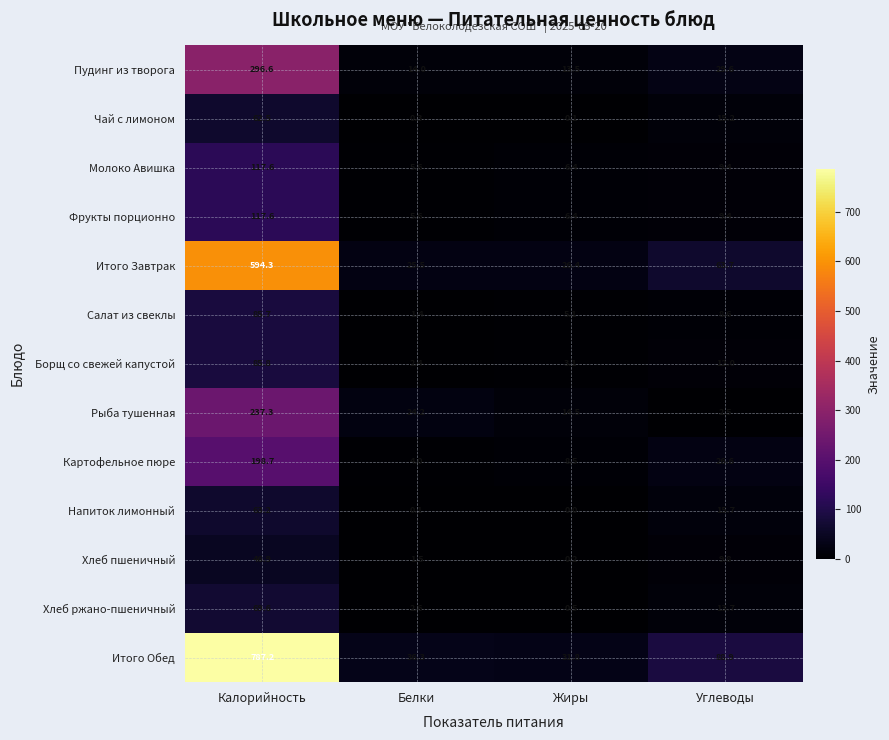

Which series changed the most between Белки and Жиры?

Рыба тушенная